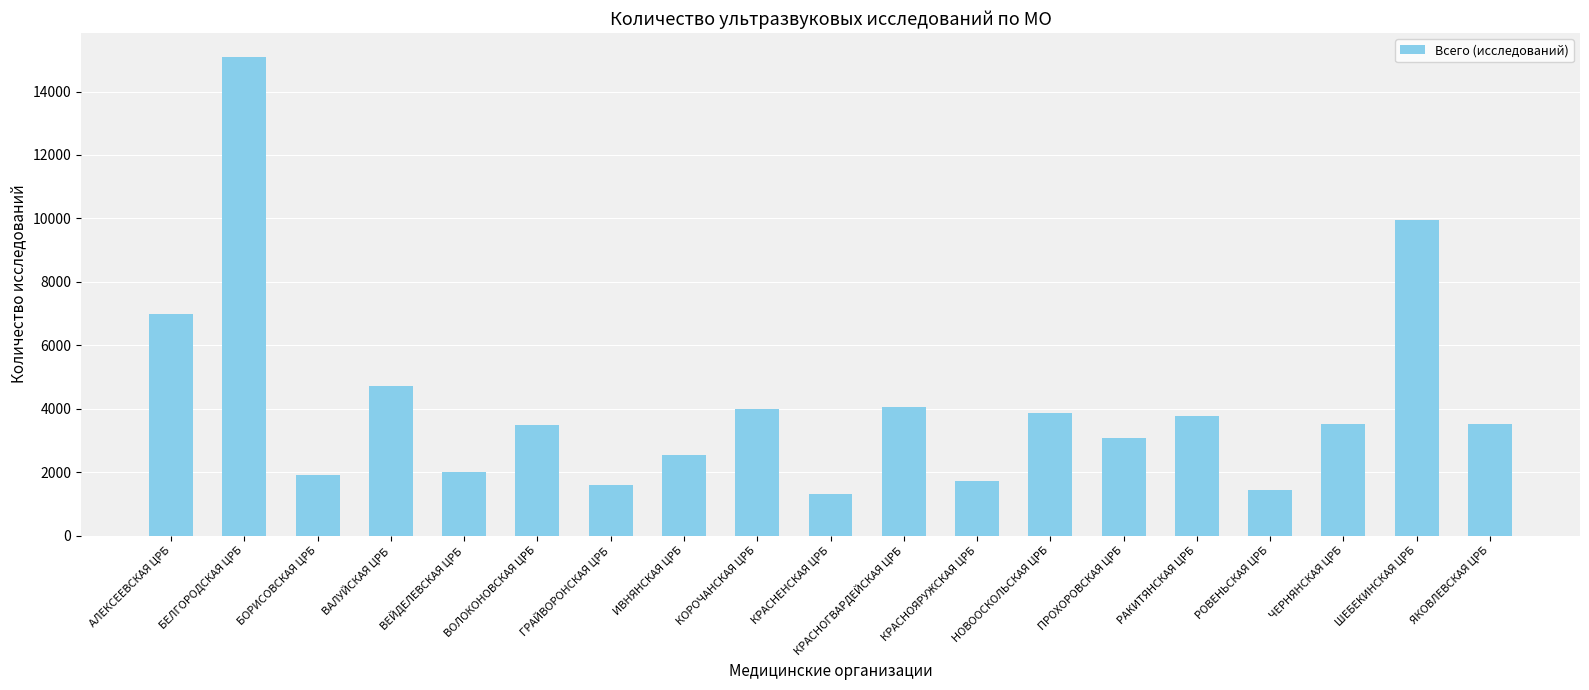

Where is the data nearest to the value 8205?

АЛЕКСЕЕВСКАЯ ЦРБ